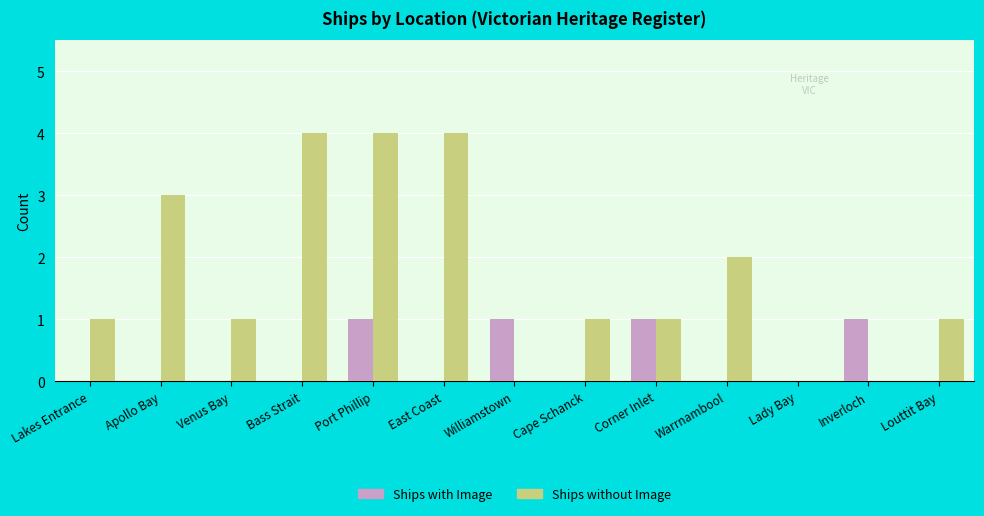

At which category is the sum across all series the highest?

Port Phillip